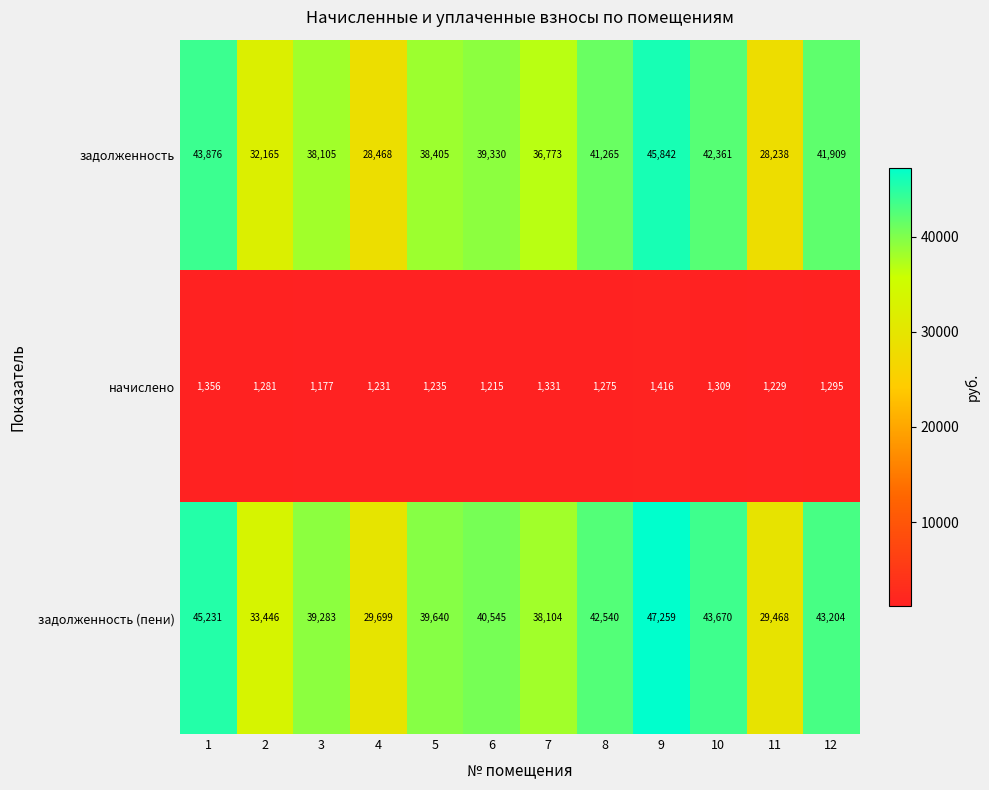

Where is задолженность nearest to the value 37040?

7